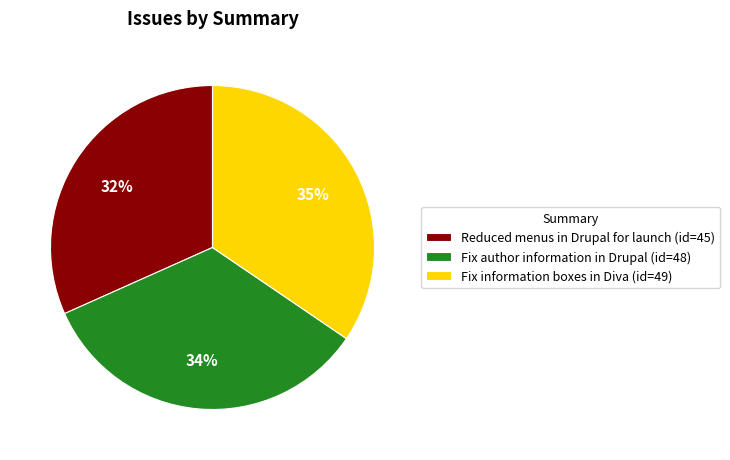

Is the sum of Fix author information in Drupal (id=48) and Fix information boxes in Diva (id=49) greater than half?

Yes